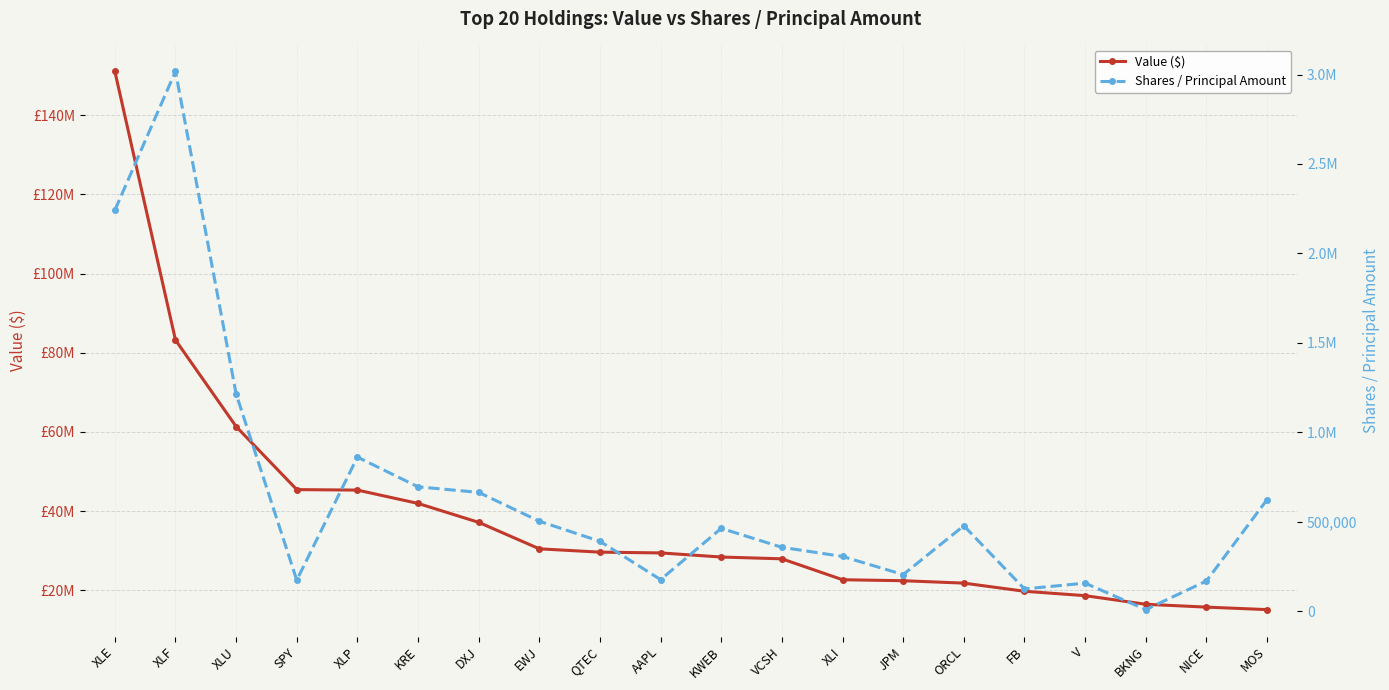

What is the sum of the Shares / Principal Amount values at BKNG and DXJ?

671255